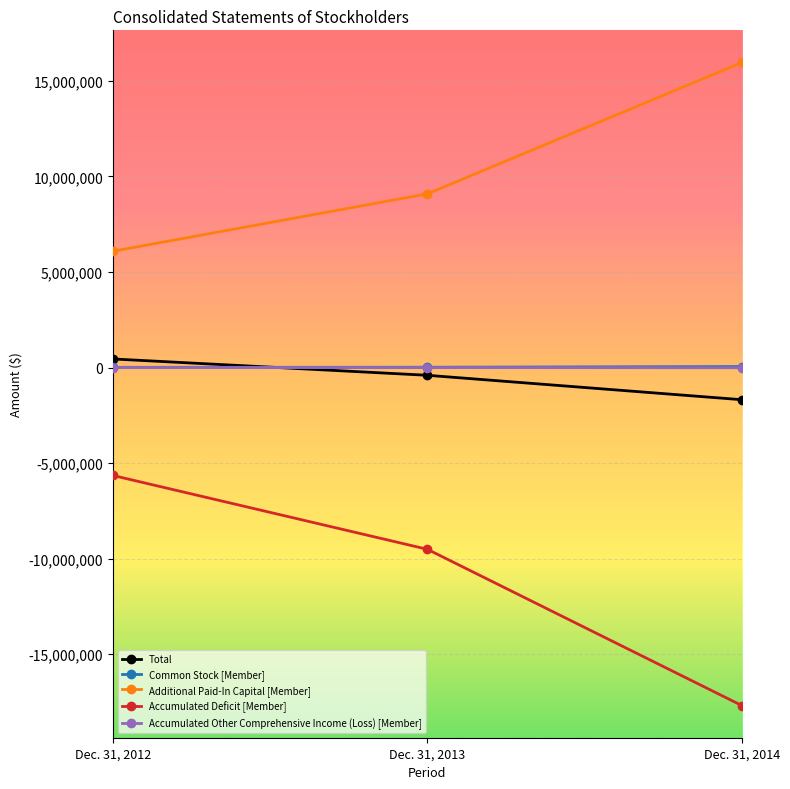

How many values in the Total series are below -405221?

1